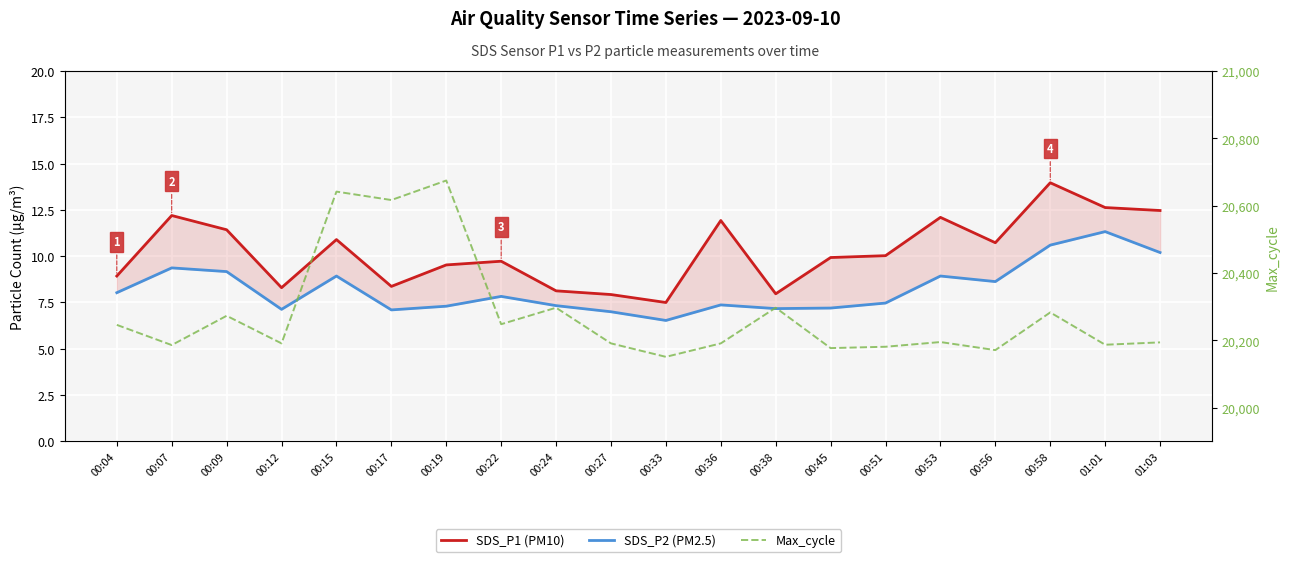

Where does the Max_cycle series first go above 20195?

00:04